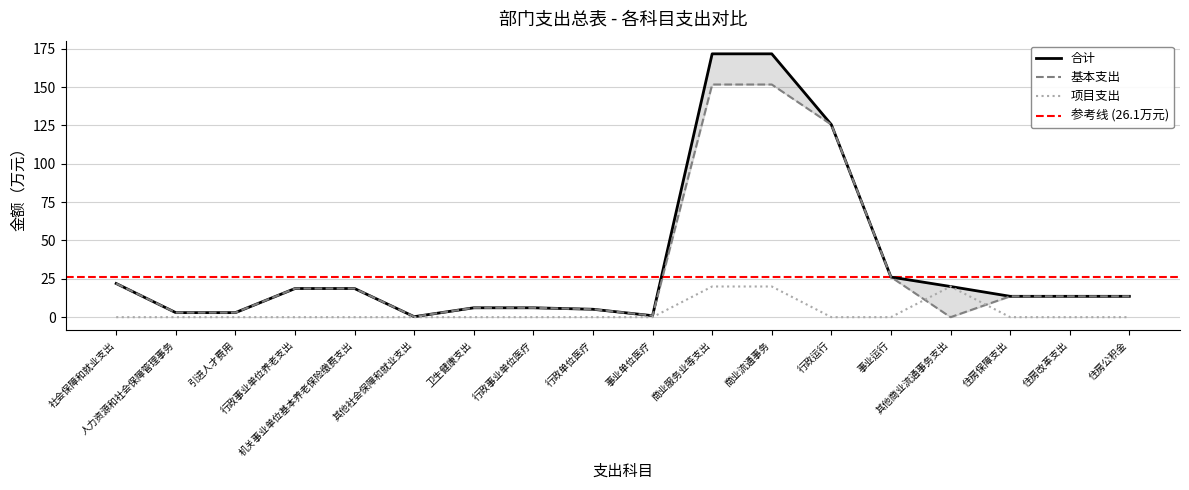

At which label does 合计 first exceed 13?

社会保障和就业支出